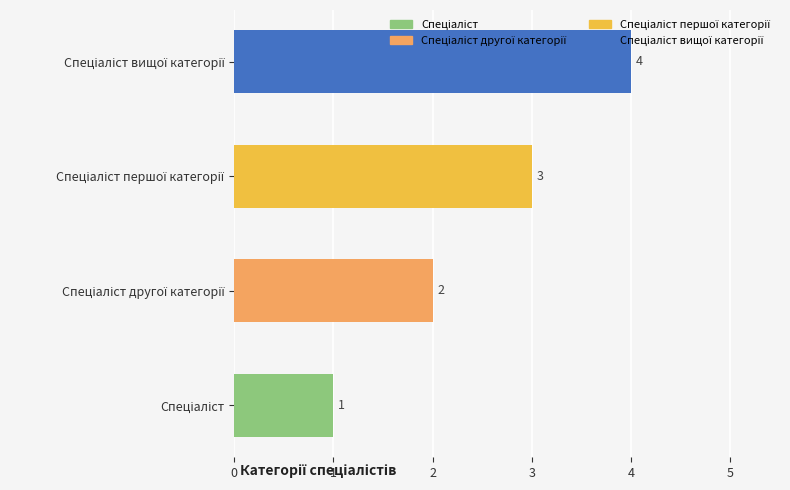

What is the sum of all values?

10